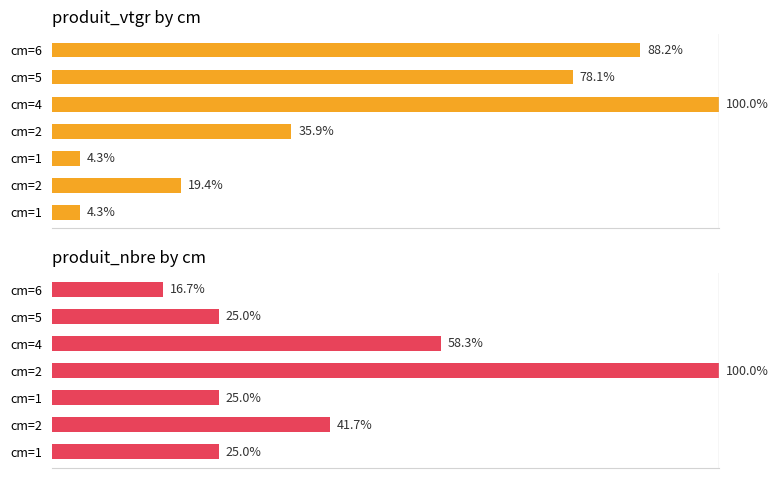

Rank the series at cm=2 from highest to lowest value.

produit_nbre, produit_vtgr